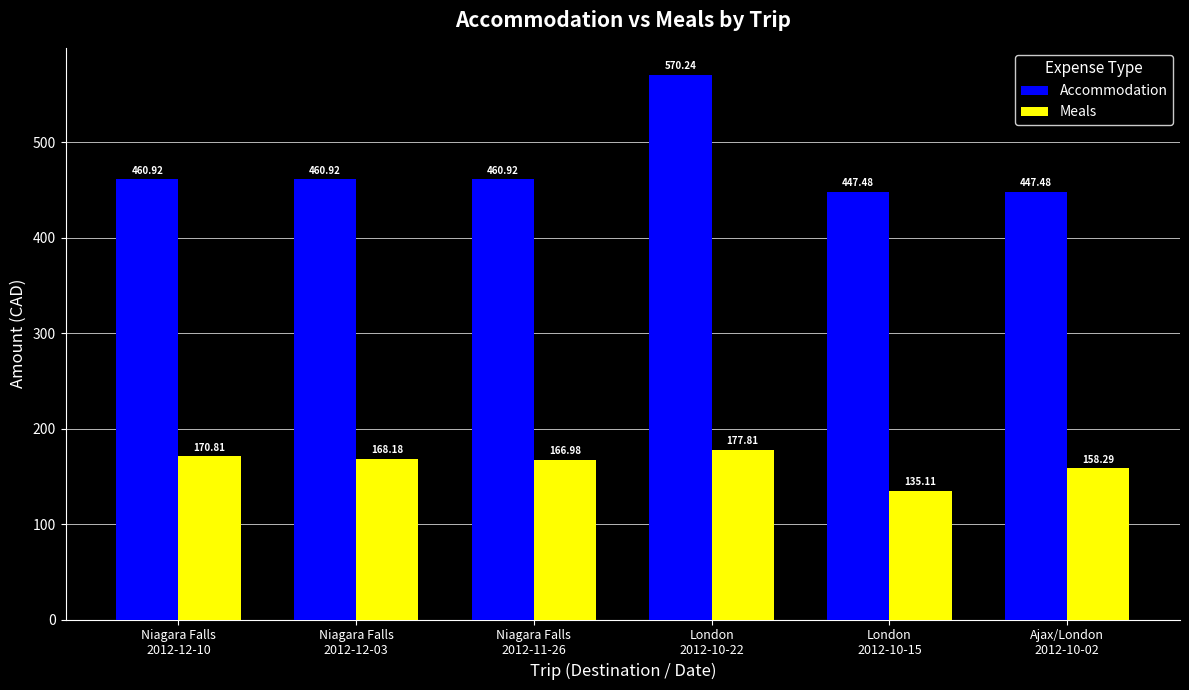

What are all the series names shown in the legend?

Accommodation, Meals